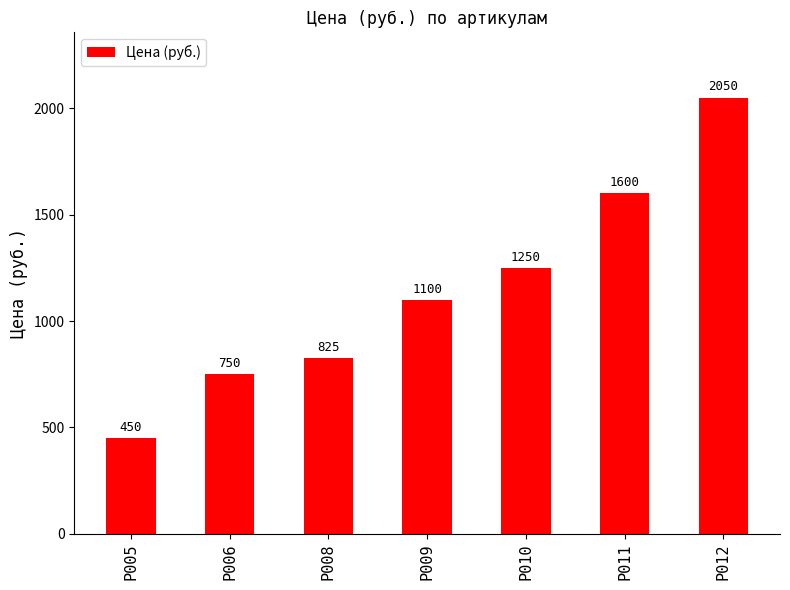

The chart shows a value of 2050 at Р012. True or false?

True